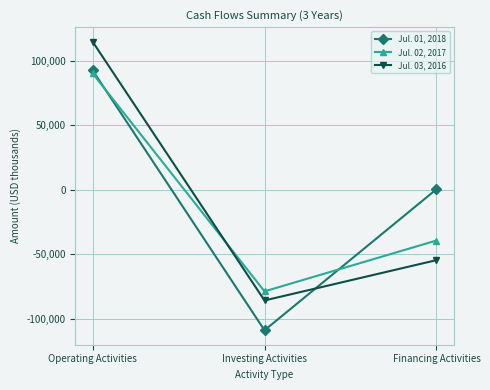

Which series changed the most between Operating Activities and Financing Activities?

Jul. 03, 2016